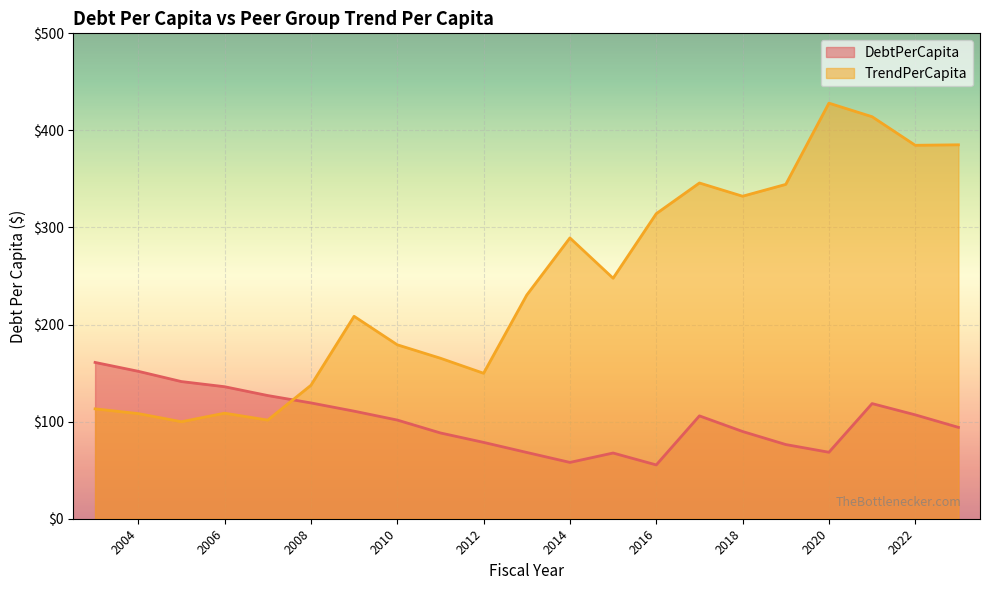

List the labels in order of TrendPerCapita value, largest first.

2020, 2021, 2023, 2022, 2017, 2019, 2018, 2016, 2014, 2015, 2013, 2009, 2010, 2011, 2012, 2008, 2003, 2006, 2004, 2007, 2005